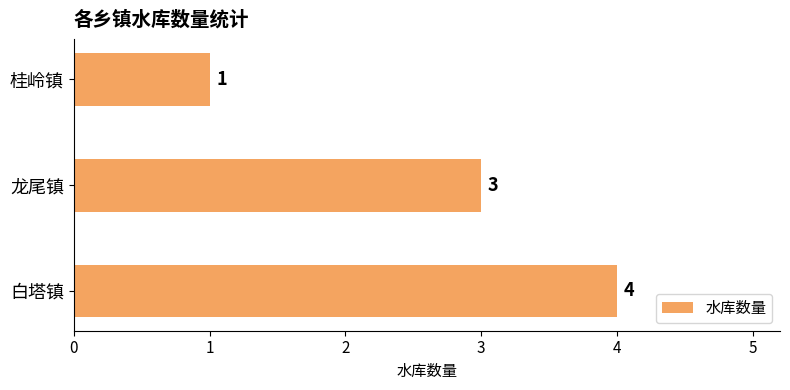

Is it true that the value at 龙尾镇 is 1?

False